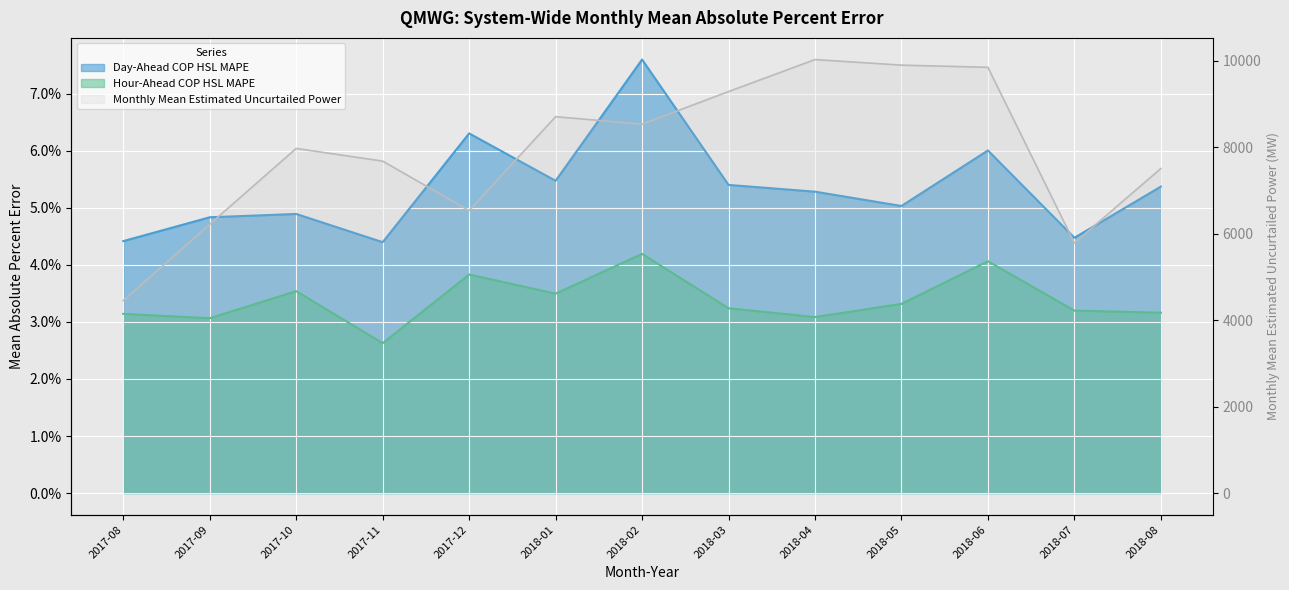

Reading right to left, what are all the values shown in this chart?

Monthly Mean Estimated Uncurtailed Power: 7504.8	5783.4	9845.1	9895.9	10024.5	9284.6	8531.5	8703.6	6532.7	7676.1	7969.5	6217.2	4452.0
Day-Ahead COP HSL MAPE: 0.1	0.0	0.1	0.1	0.1	0.1	0.1	0.1	0.1	0.0	0.0	0.0	0.0
Hour-Ahead COP HSL MAPE: 0.0	0.0	0.0	0.0	0.0	0.0	0.0	0.0	0.0	0.0	0.0	0.0	0.0